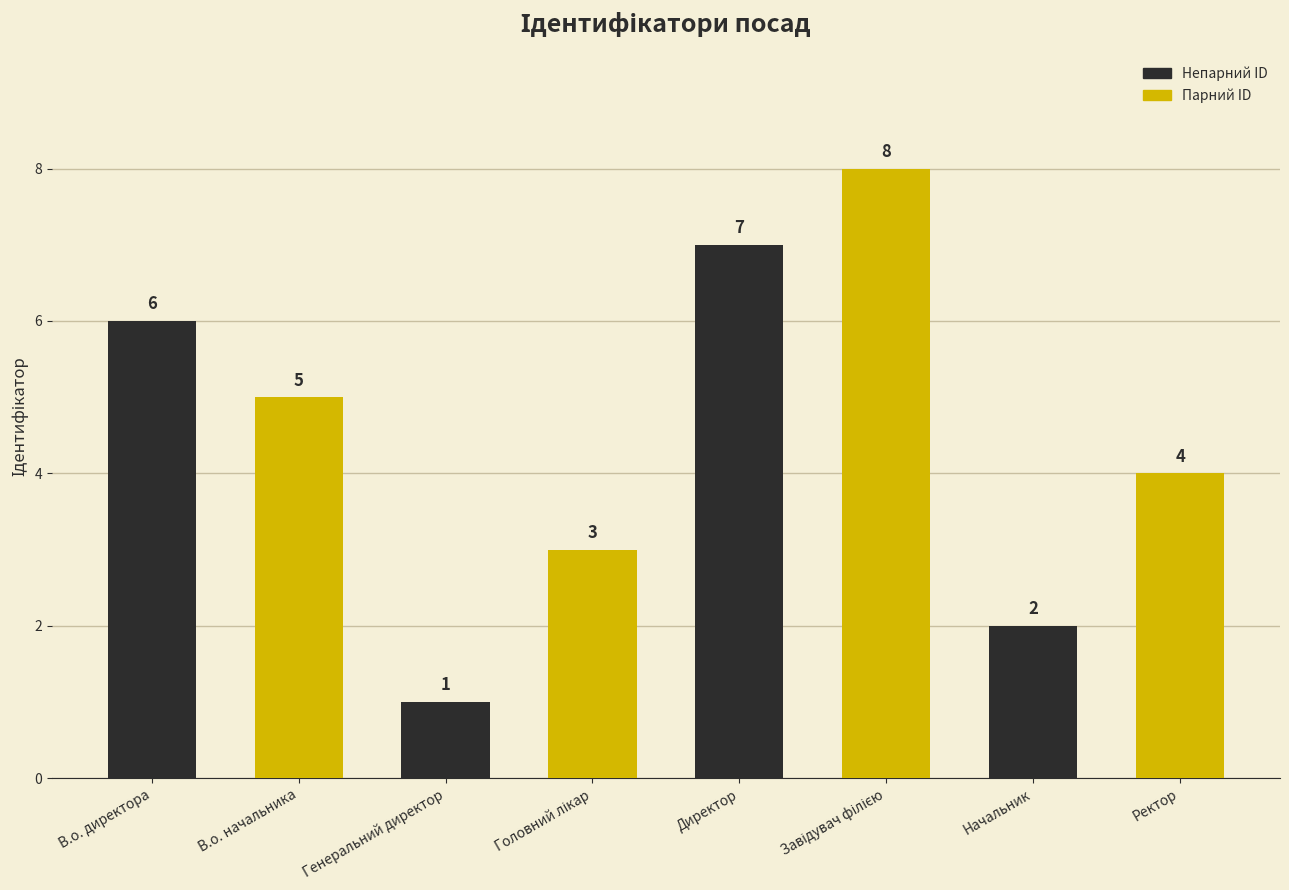

What is the value of the 3rd bar from the left?

1